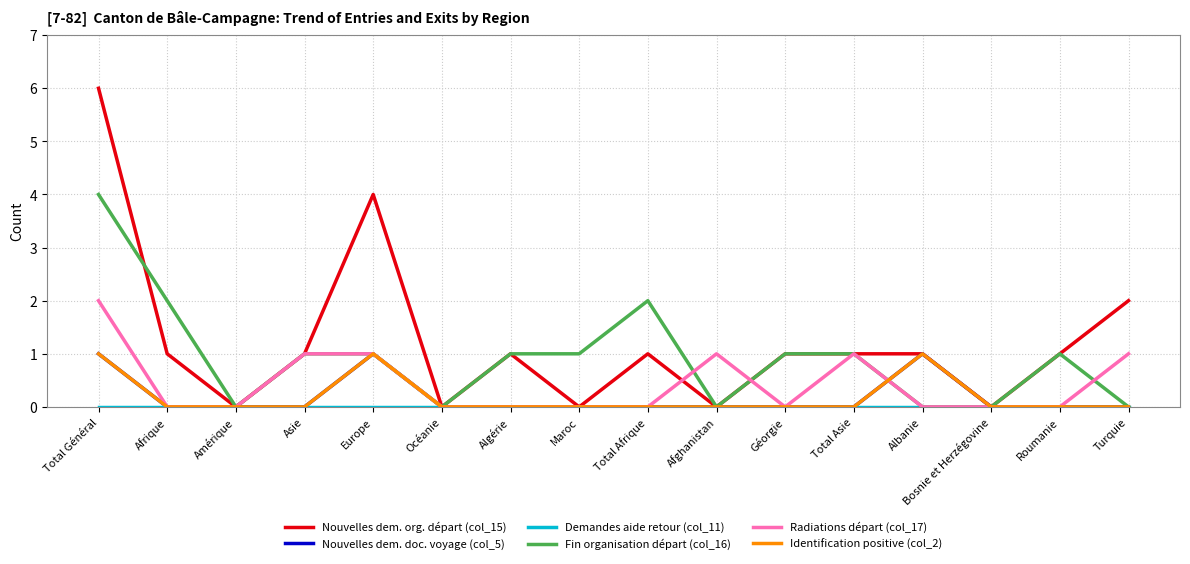

What is the difference between the maximum and minimum values in the Nouvelles dem. org. départ (col_15) series?

6